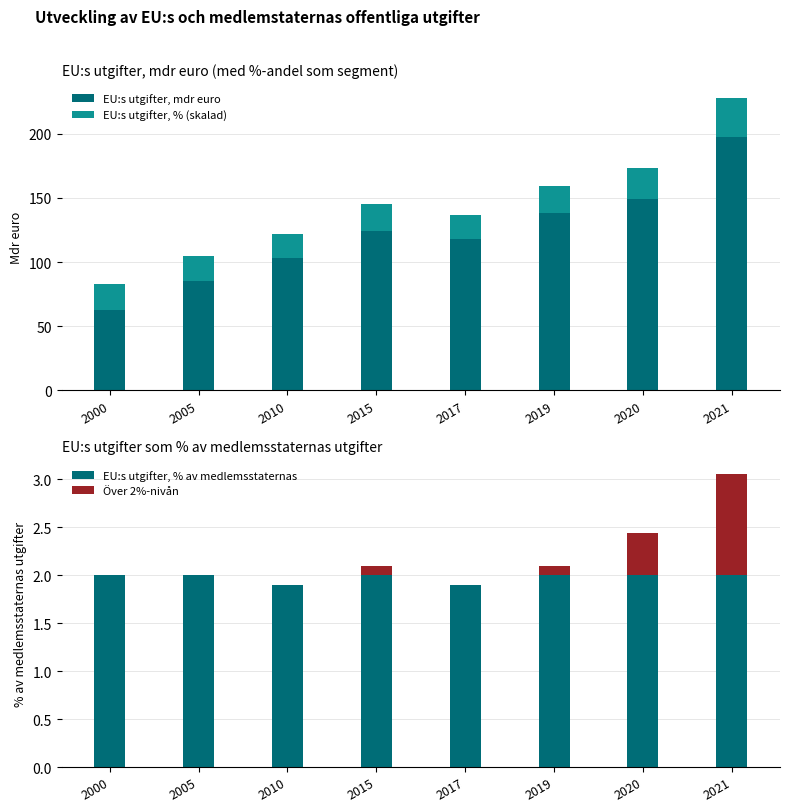

At which label does EU:s utgifter, mdr euro first exceed 124?

2019